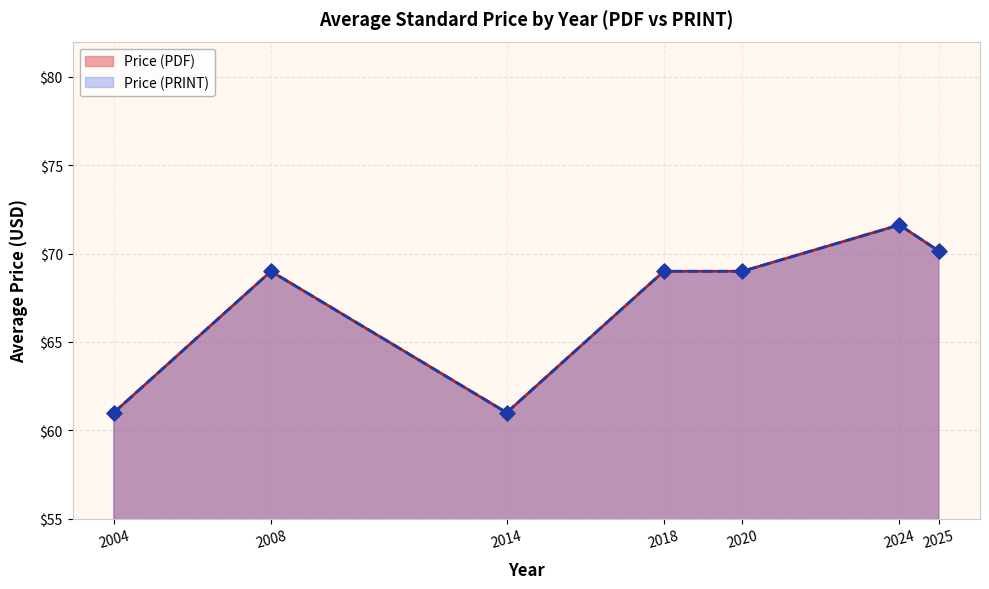

Which series reaches the minimum Y coordinate?

Price (PDF)